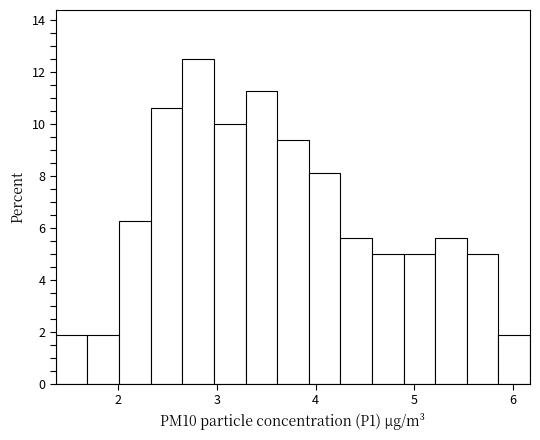

Around what value on the x-axis is the tallest bar? Give the approximate position of its centre, as read against the axis.

2.8